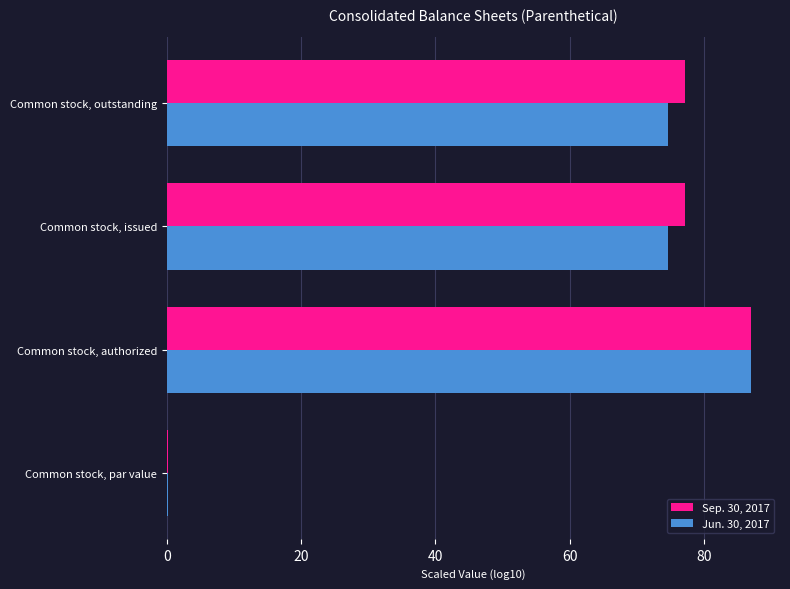

Which series changed the most between Common stock, authorized and Common stock, issued?

Jun. 30, 2017